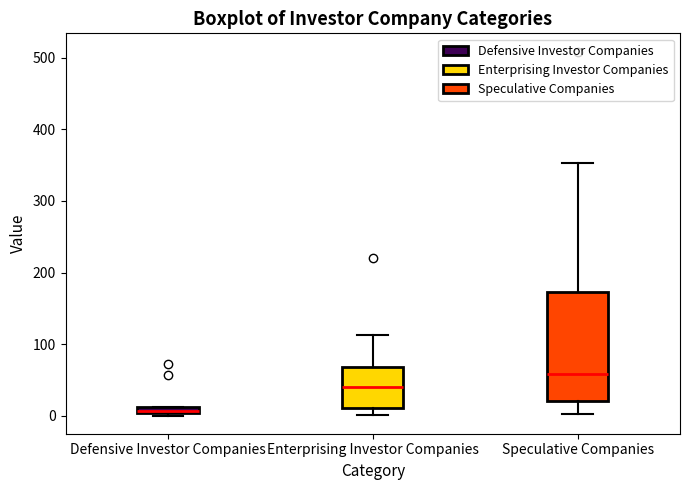

Which box's median line is the lowest?

Defensive Investor Companies